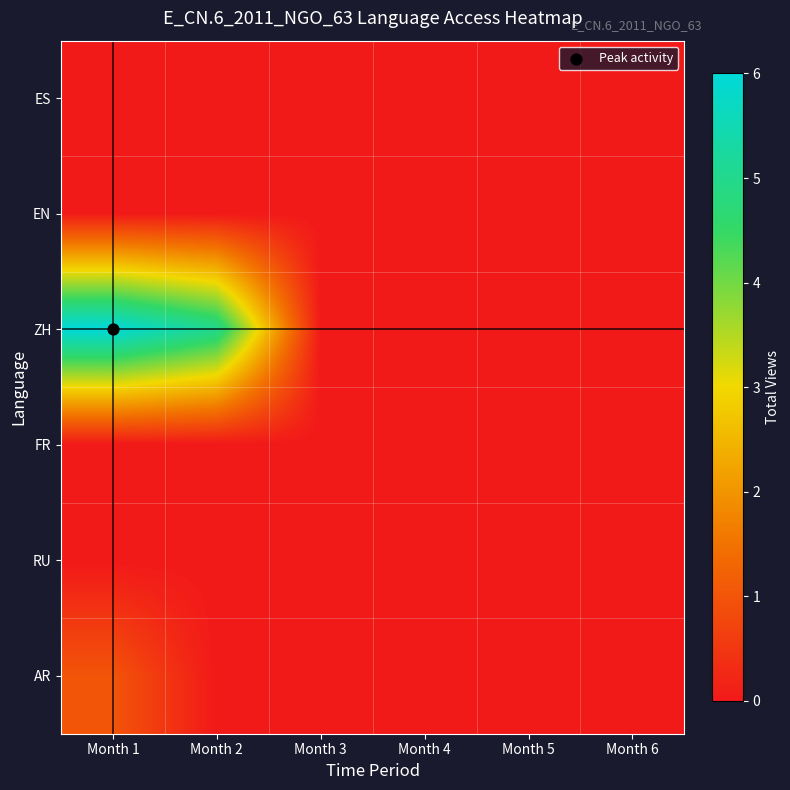

Rank the series by their maximum value, from highest to lowest.

ZH, AR, ES, EN, FR, RU